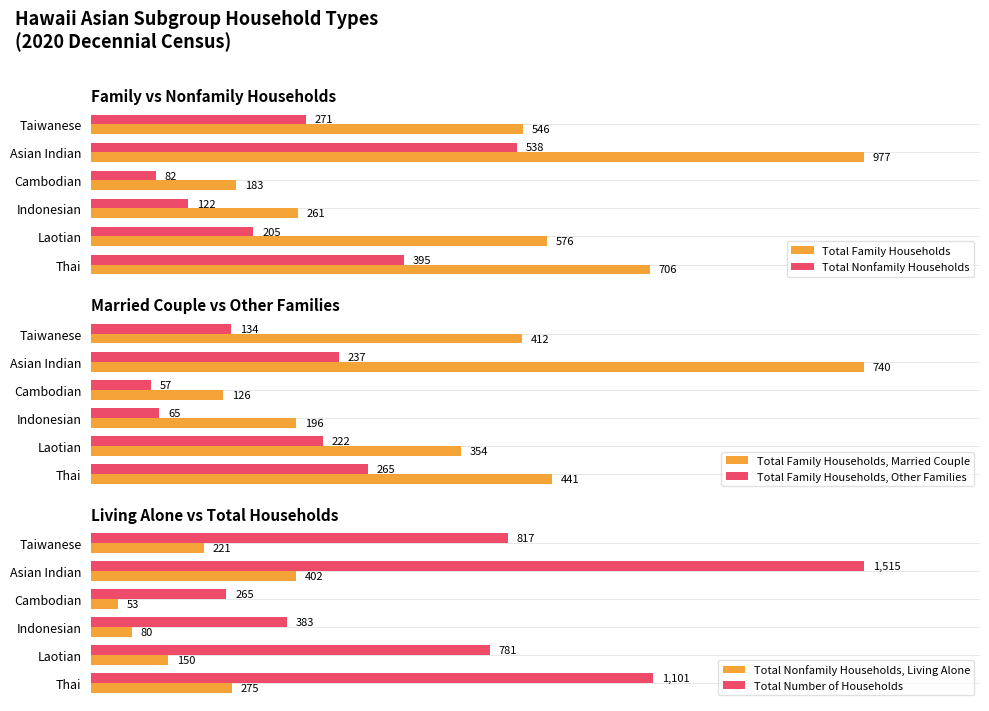

What are all the series names shown in the legend?

Total Family Households, Total Nonfamily Households, Total Family Households, Married Couple, Total Family Households, Other Families, Total Nonfamily Households, Living Alone, Total Number of Households